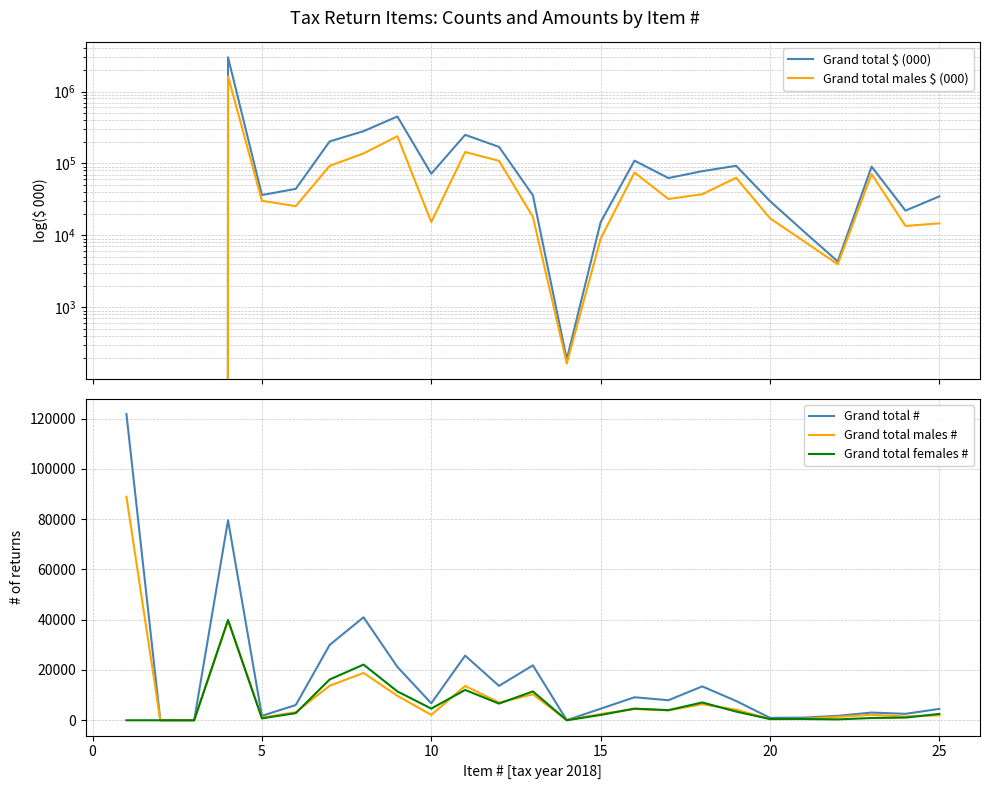

What is the highest value of the Grand total males # series?

88900